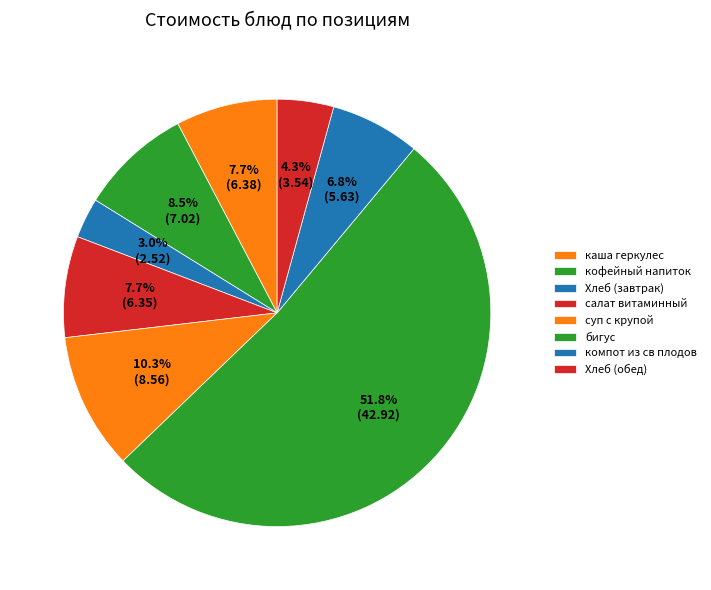

What percentage is NOT represented by компот из св плодов?

93.2%